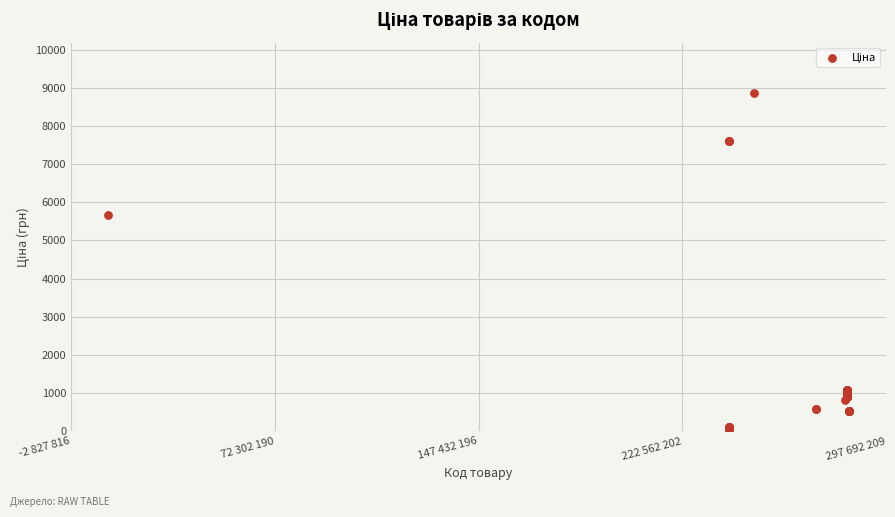

What Y value in the scatter plot is closest to 4456?

5673.8